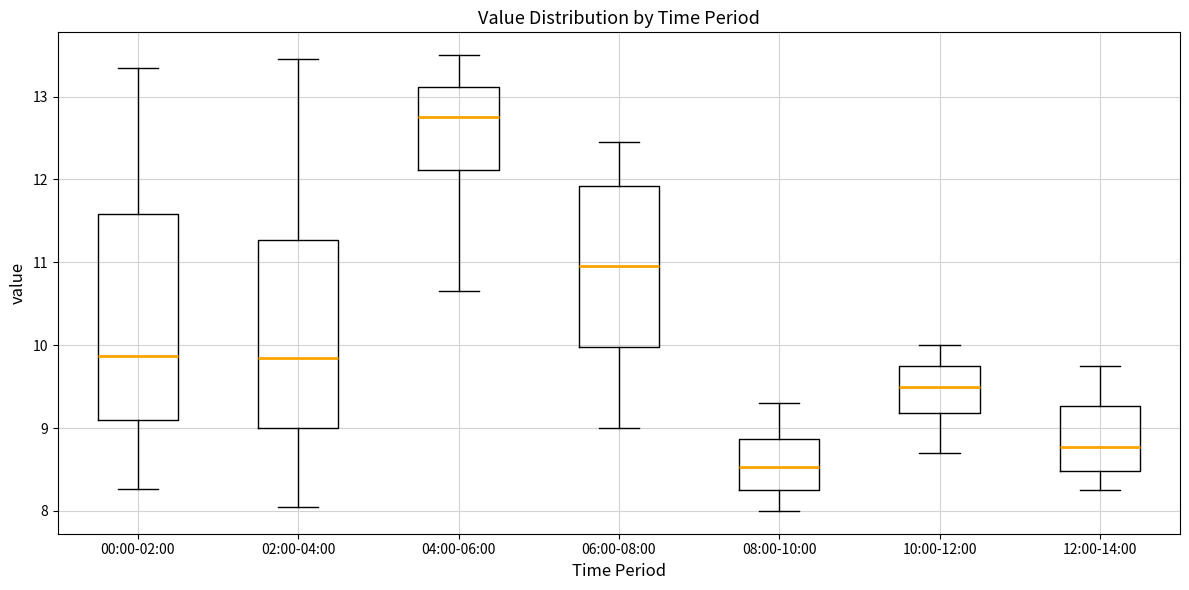

Which box is the tallest, from its lower edge to its upper edge?

00:00-02:00